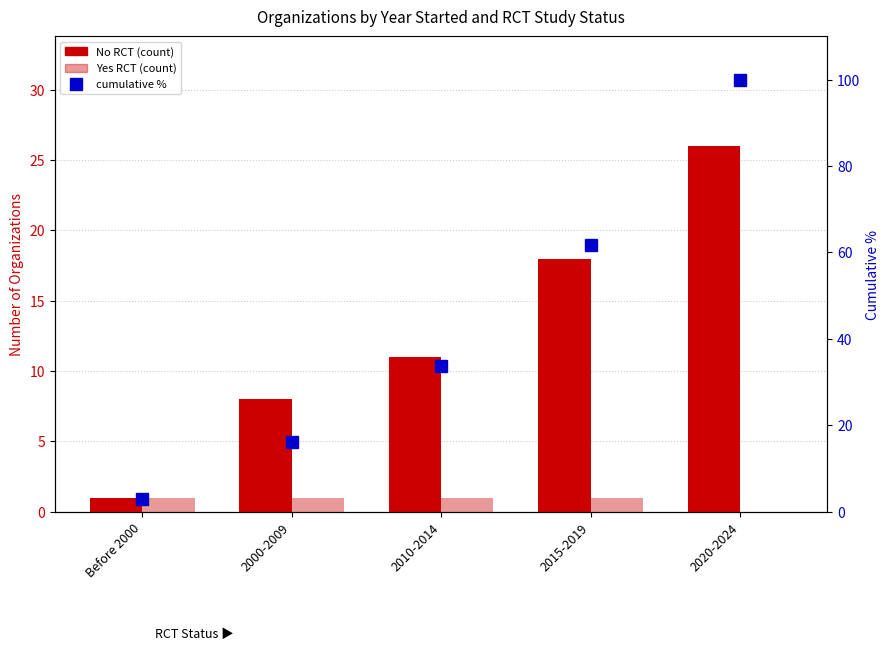

Where is cumulative % nearest to the value 51?

2015-2019